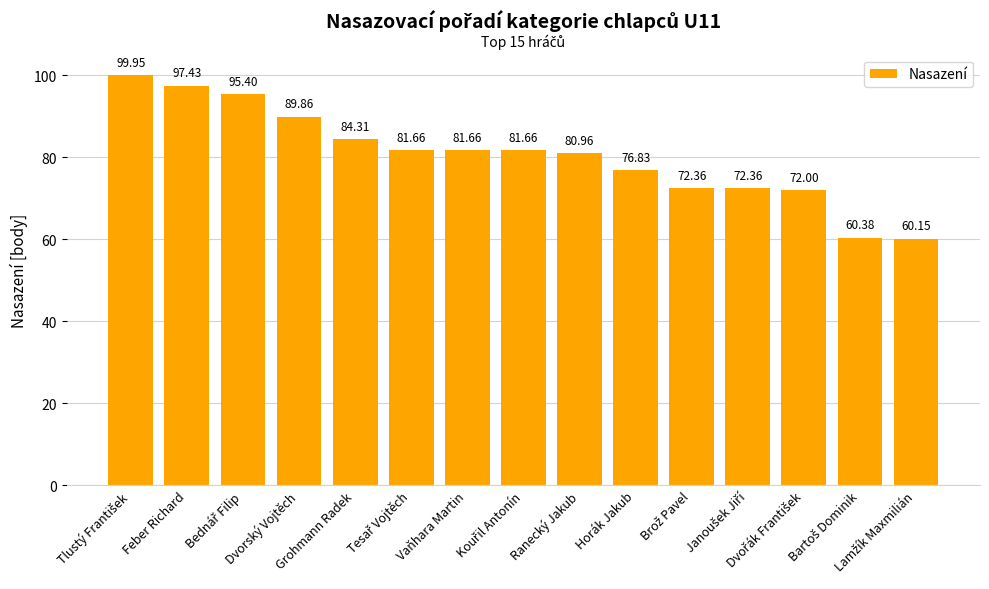

What is the sum of all values?

1207.0